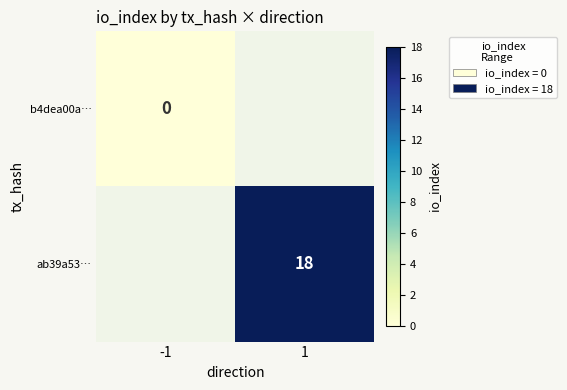

Is the value of ab39a53… at 1 greater than the value of b4dea00a… at -1?

Yes